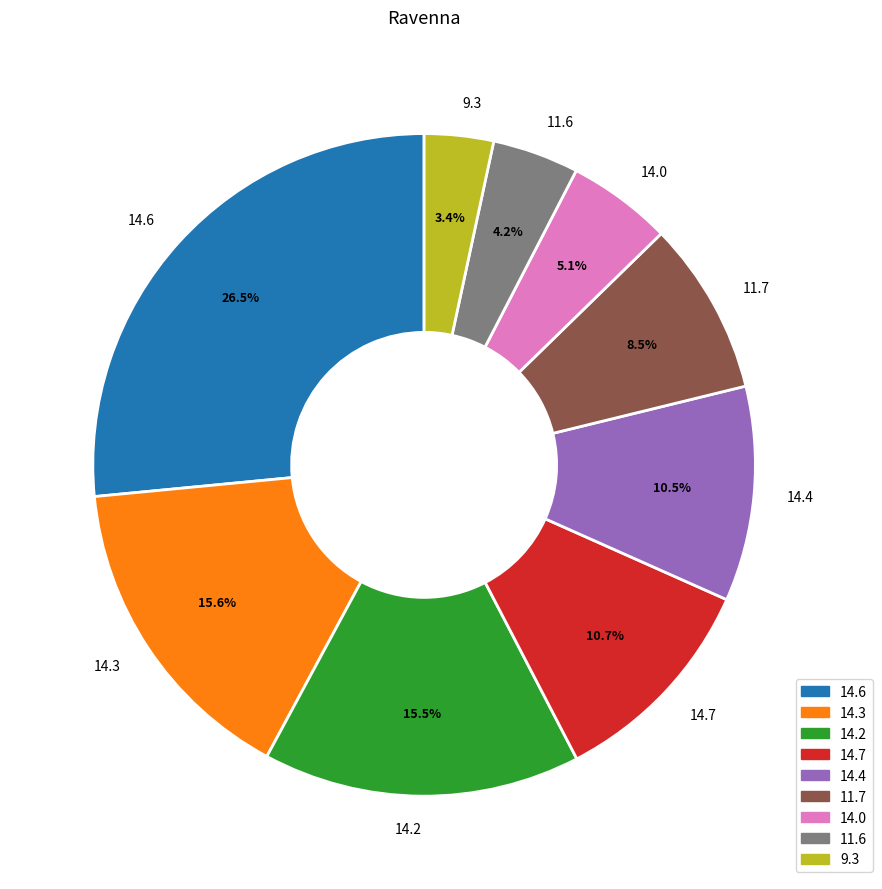

Is there any slice that represents more than half of the pie?

No